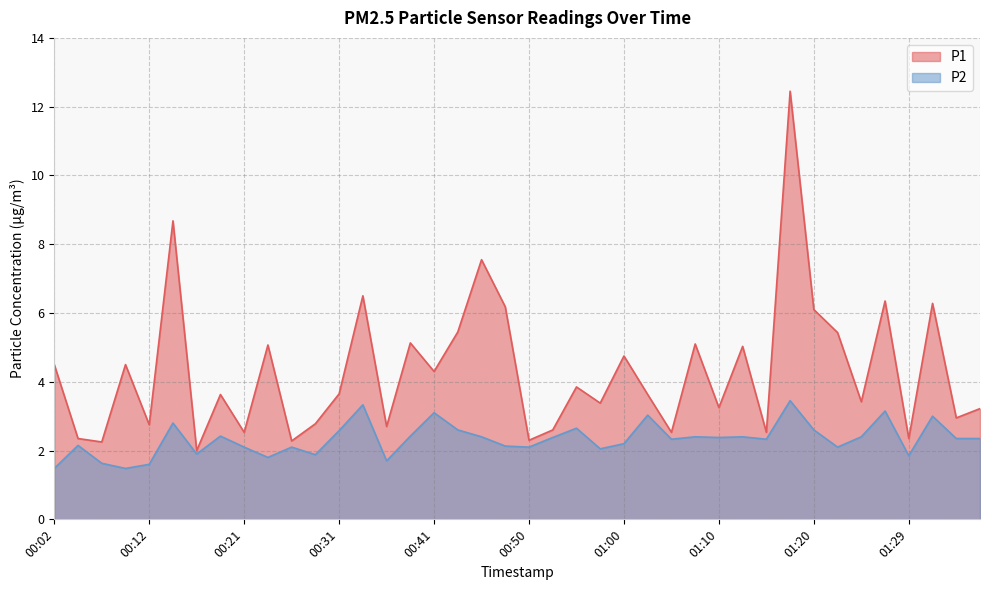

What is the sum of all P2 values?

93.1